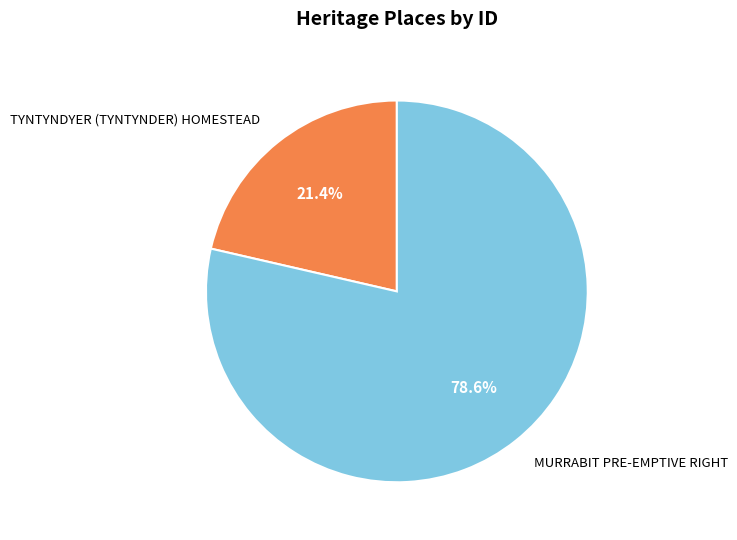

How many segments does this pie chart have?

2